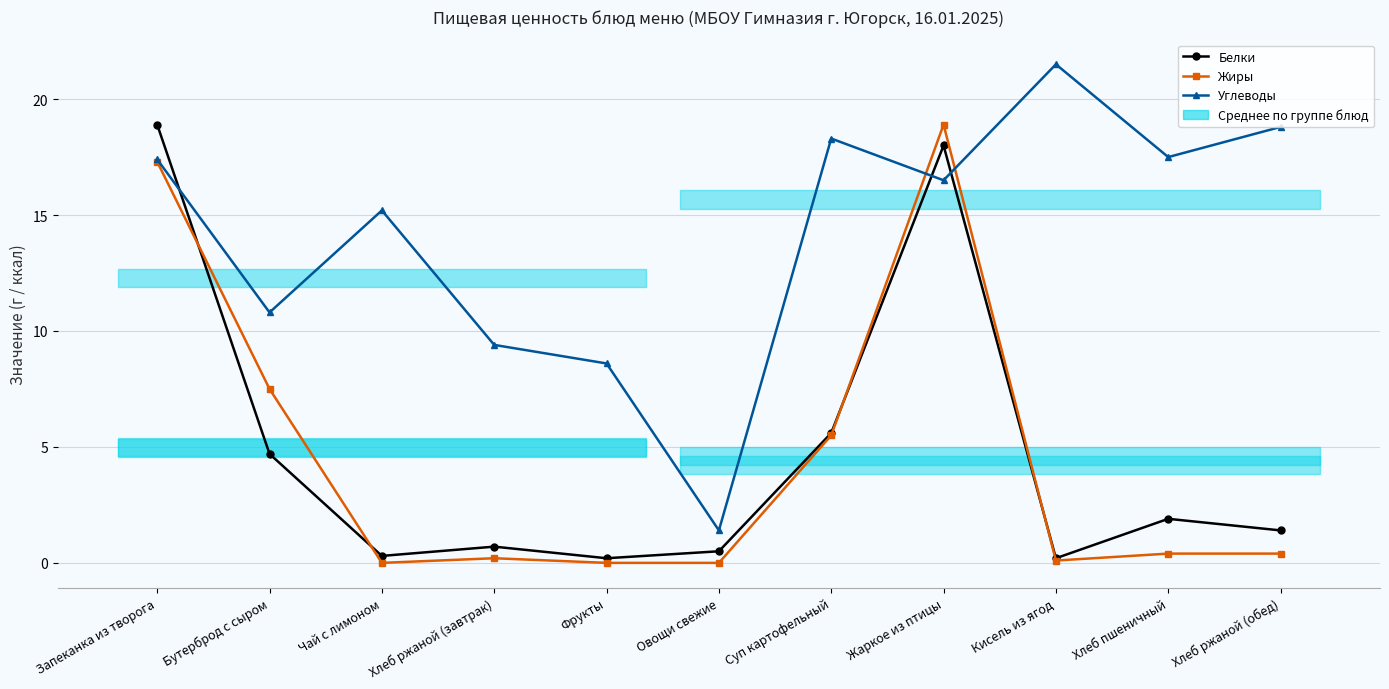

Which category has the highest value in the Жиры series?

Жаркое из птицы